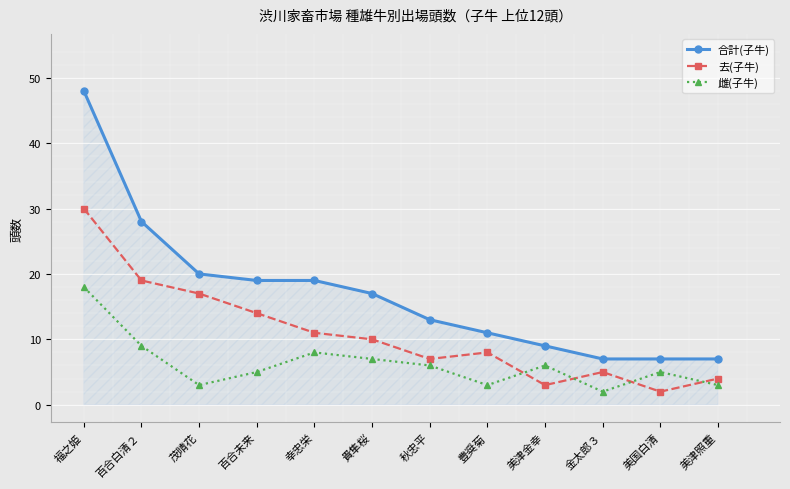

At how many categories does at least one series exceed 39?

1